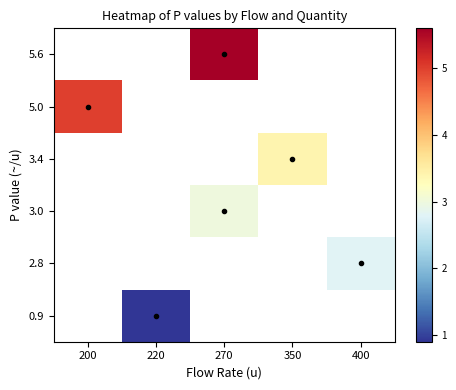

Rank the series by their maximum value, from highest to lowest.

0.9, 2.8, 3.0, 3.4, 5.0, 5.6